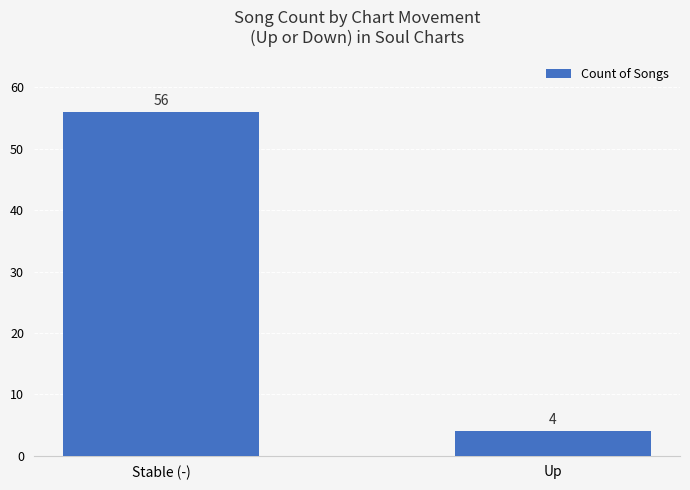

How many distinct data groups are displayed?

1